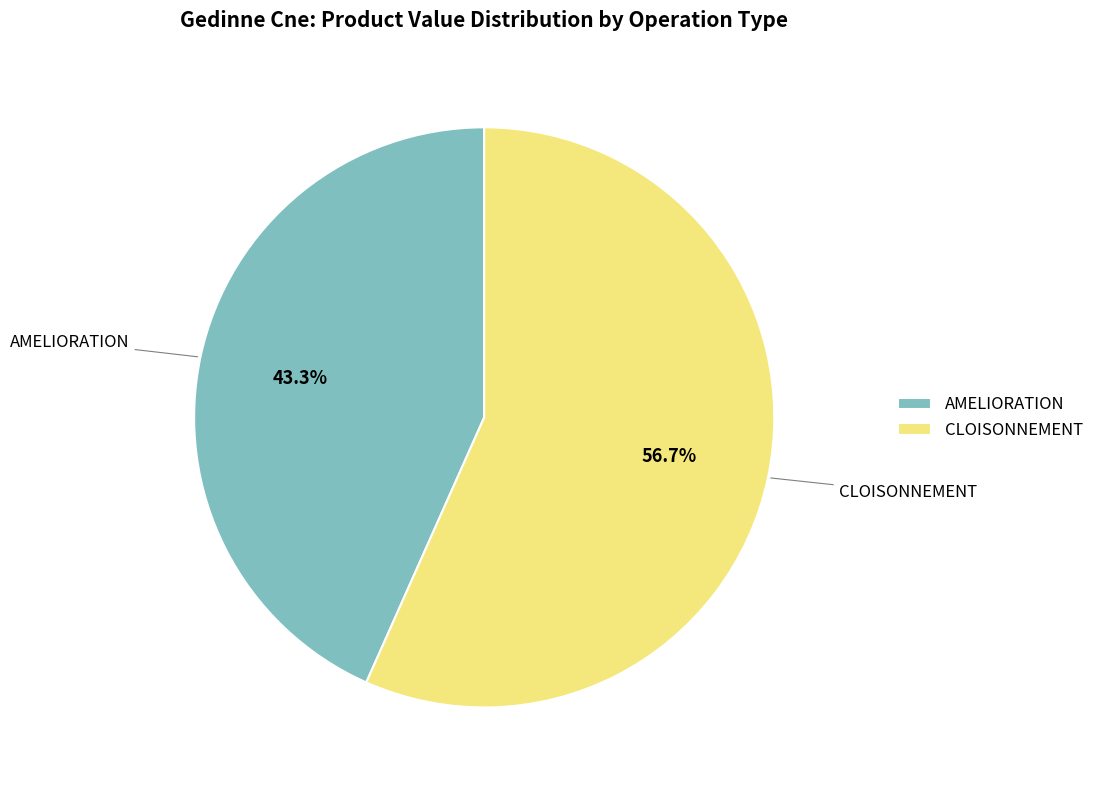

Which slice is the largest?

CLOISONNEMENT